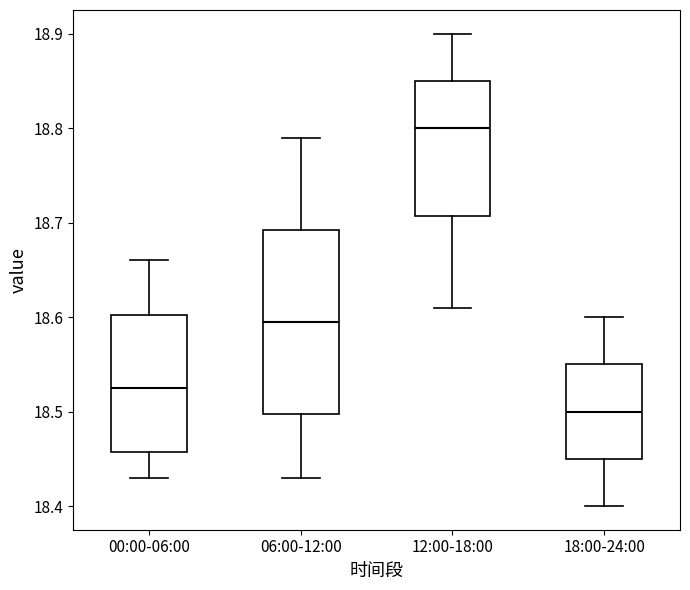

Where is the lower edge of the box for 00:00-06:00 on the y-axis? The values are not printed on the chart, so give them approximately, as read against the axis.

18.46